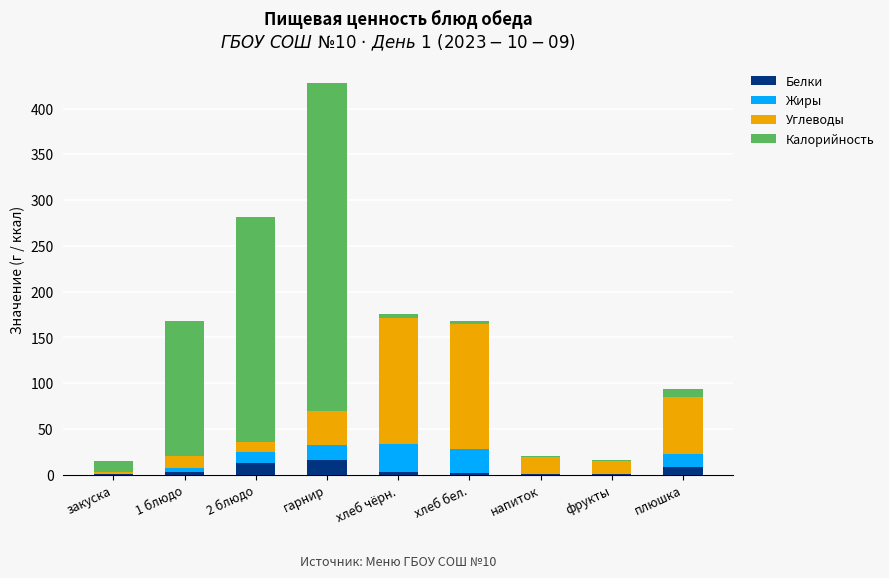

What is the maximum value for Белки?

15.8